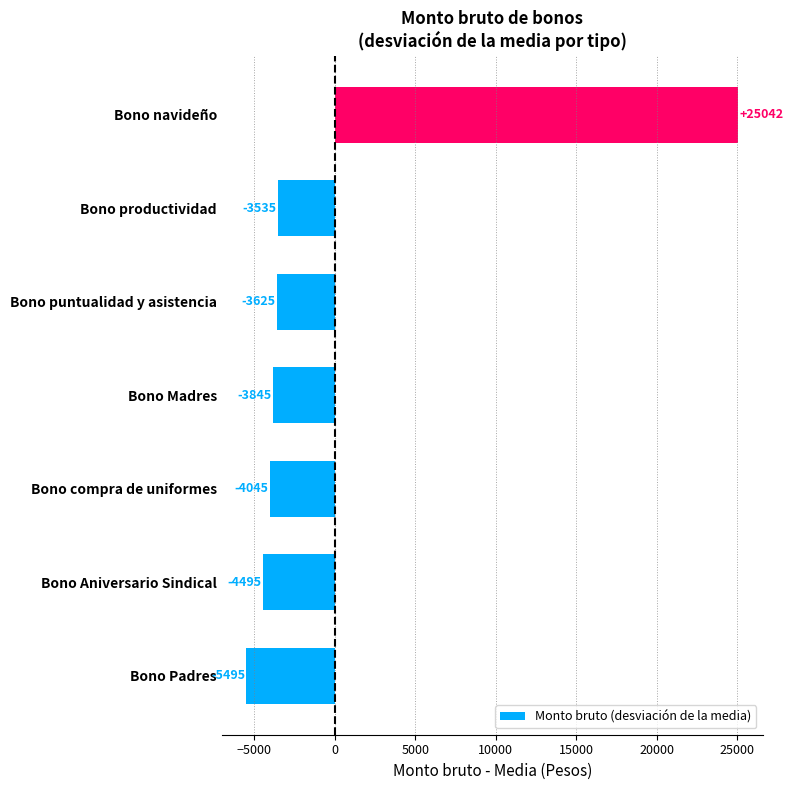

List the labels in order of value, largest first.

Bono navideño, Bono productividad, Bono puntualidad y asistencia, Bono Madres, Bono compra de uniformes, Bono Aniversario Sindical, Bono Padres